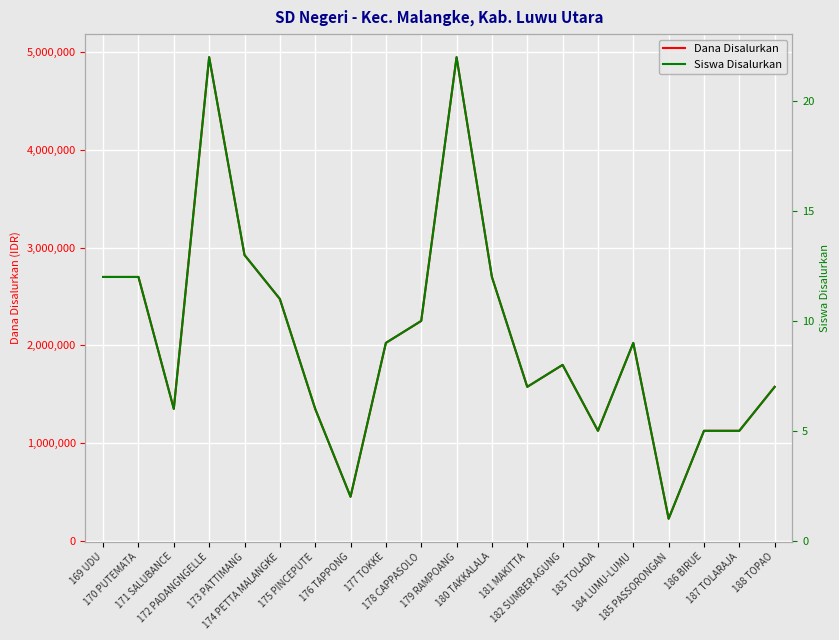

Which series has the largest total across all categories?

Dana Disalurkan